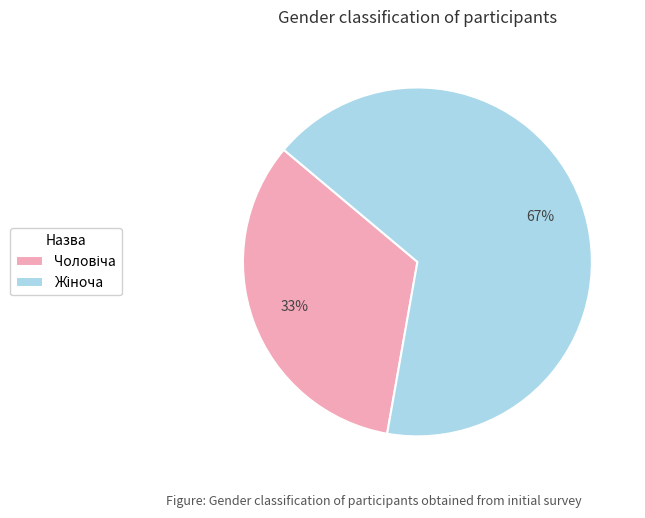

Does any single category account for the majority?

Yes